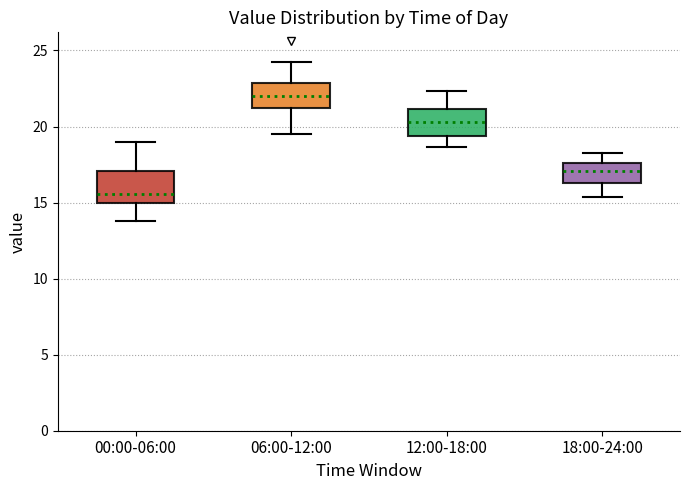

Reading left to right, transcribe this box plot: for each box, give where its median line is, the range the box spans, and where its two whiskers end, as read against the y-axis. The values are not printed on the chart, so give them approximately, as read against the axis.

00:00-06:00: median 15.5, box 15.0 to 17.0, whiskers 14.0 to 19.0
06:00-12:00: median 22.0, box 21.0 to 23.0, whiskers 19.5 to 24.0
12:00-18:00: median 20.5, box 19.5 to 21.0, whiskers 18.5 to 22.5
18:00-24:00: median 17.0, box 16.5 to 17.5, whiskers 15.5 to 18.0